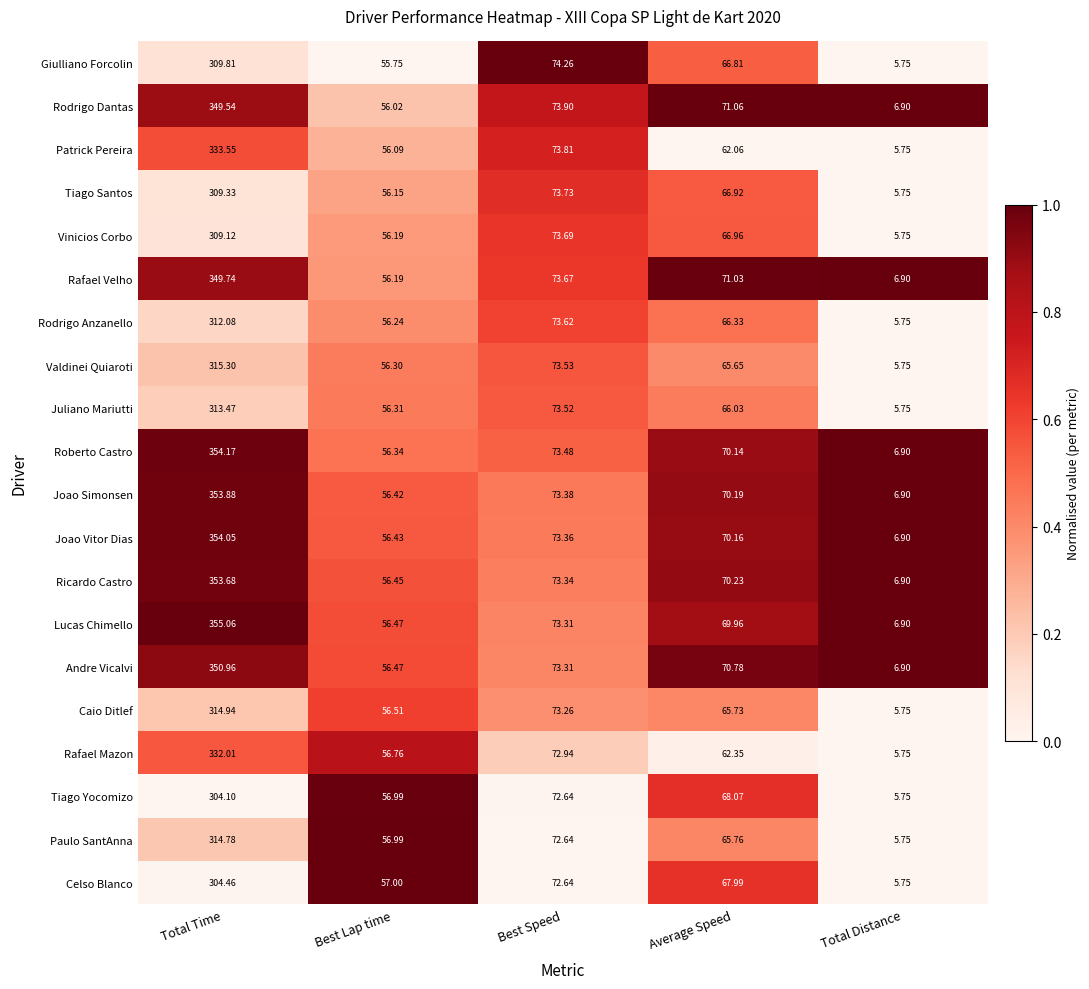

Where does the Rafael Mazon series first go above 62?

Total Time